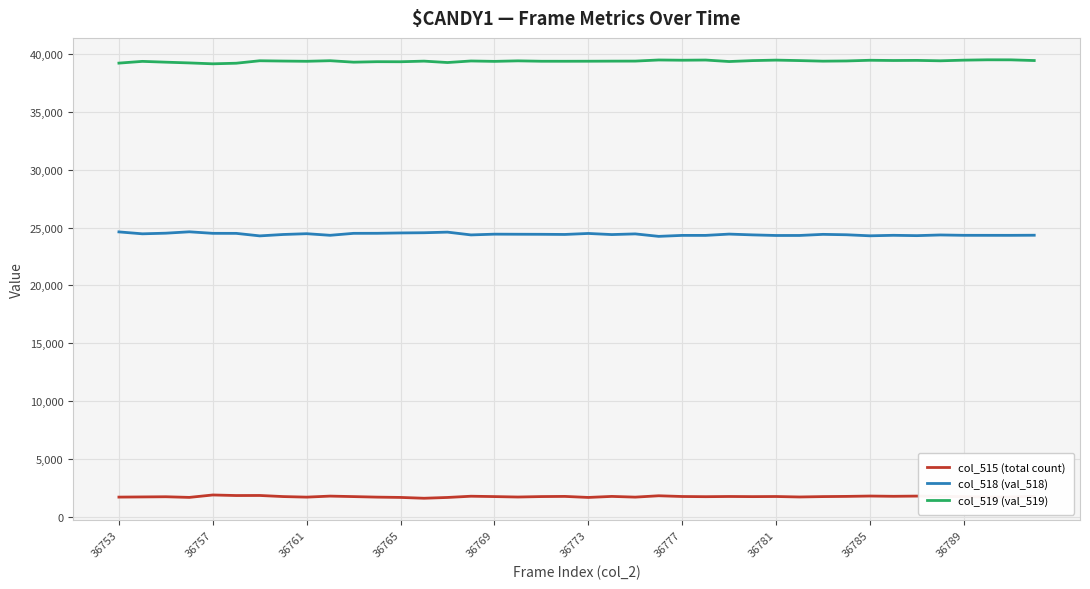

How many lines are shown in the chart?

3